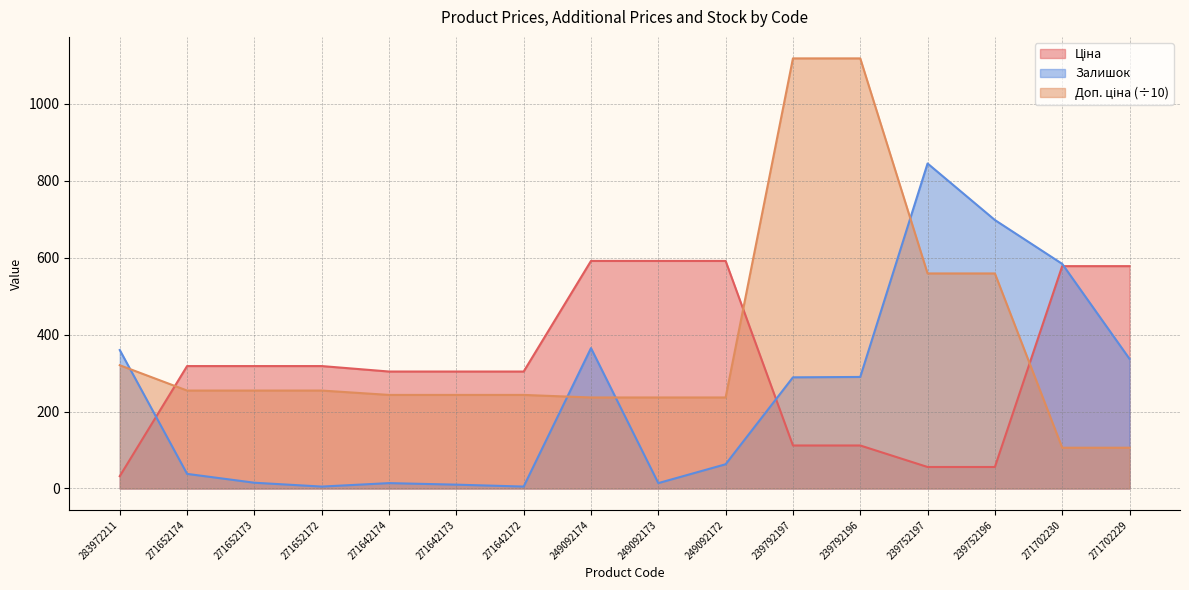

Does the chart display data point markers on the line(s)?

No